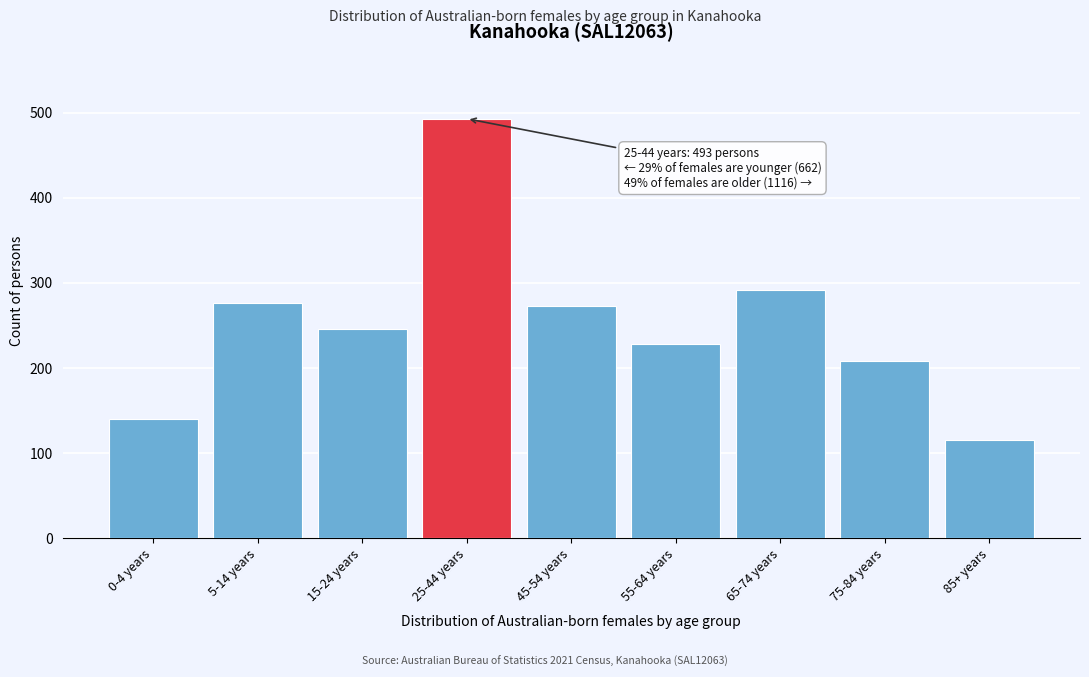

Reading right to left, what are all the values shown in this chart?

115	208	292	228	273	493	246	276	140